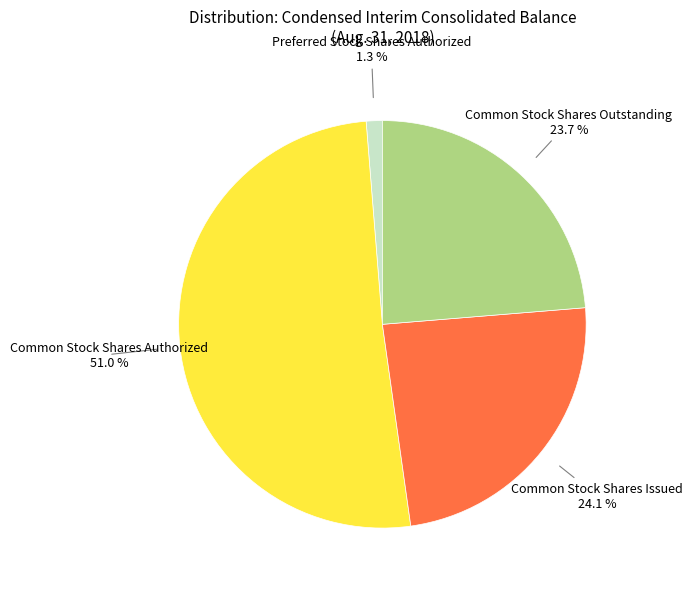

How many slices are in this pie chart?

4